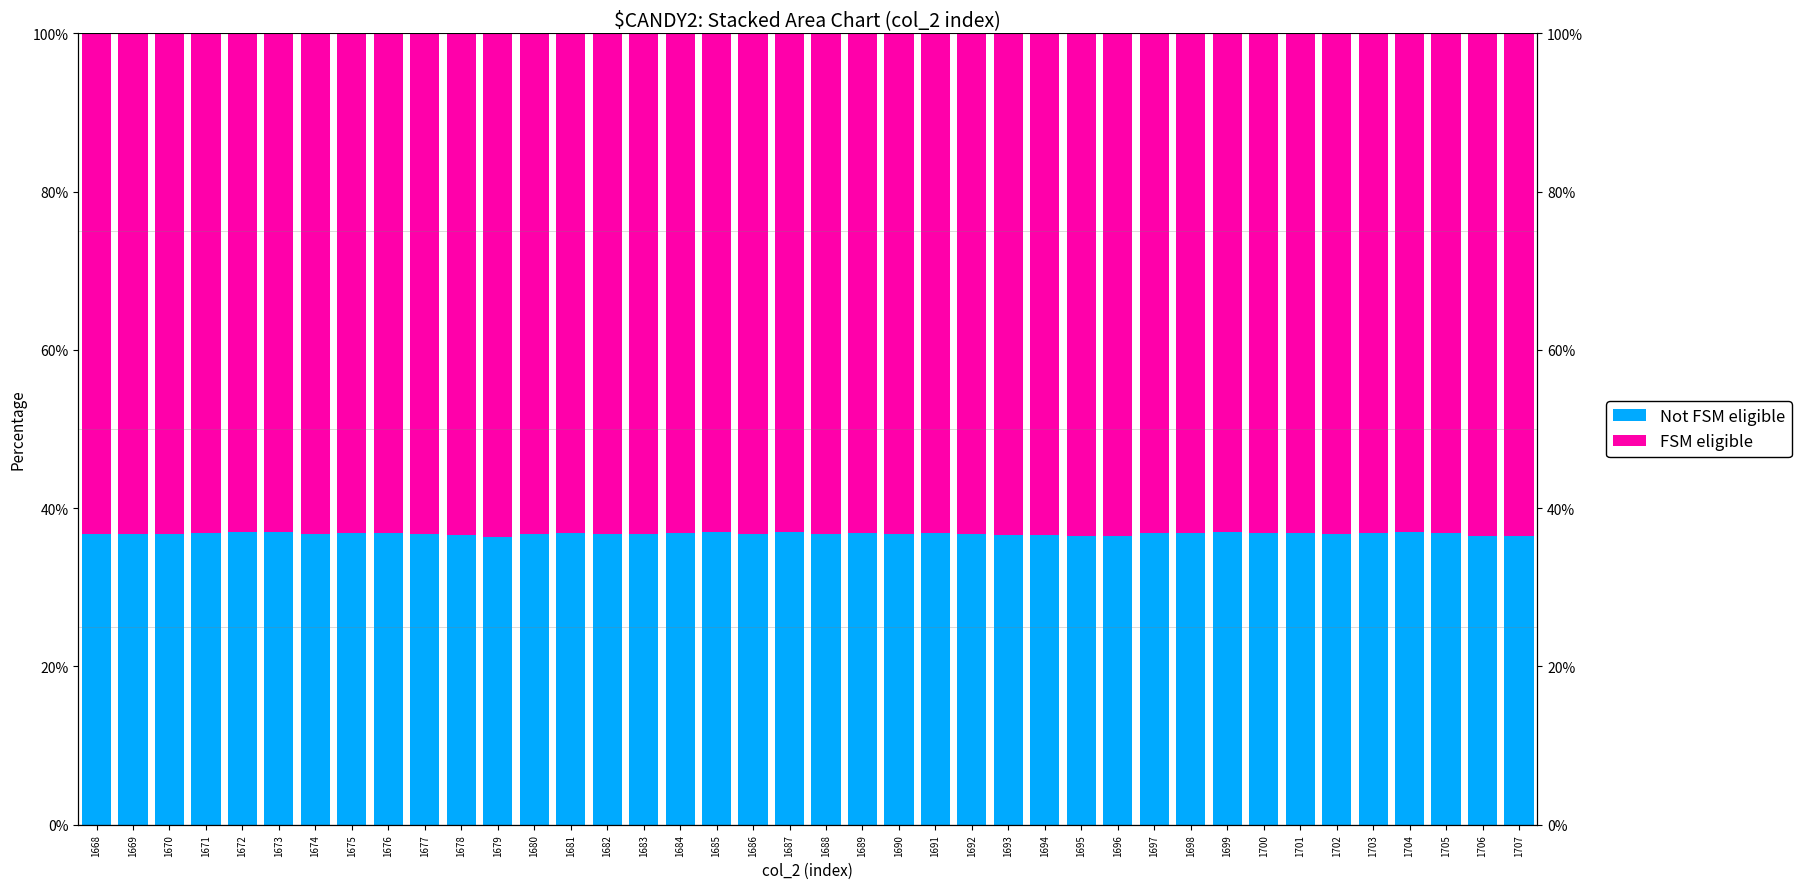

At which label does Not FSM eligible reach its peak?

1672